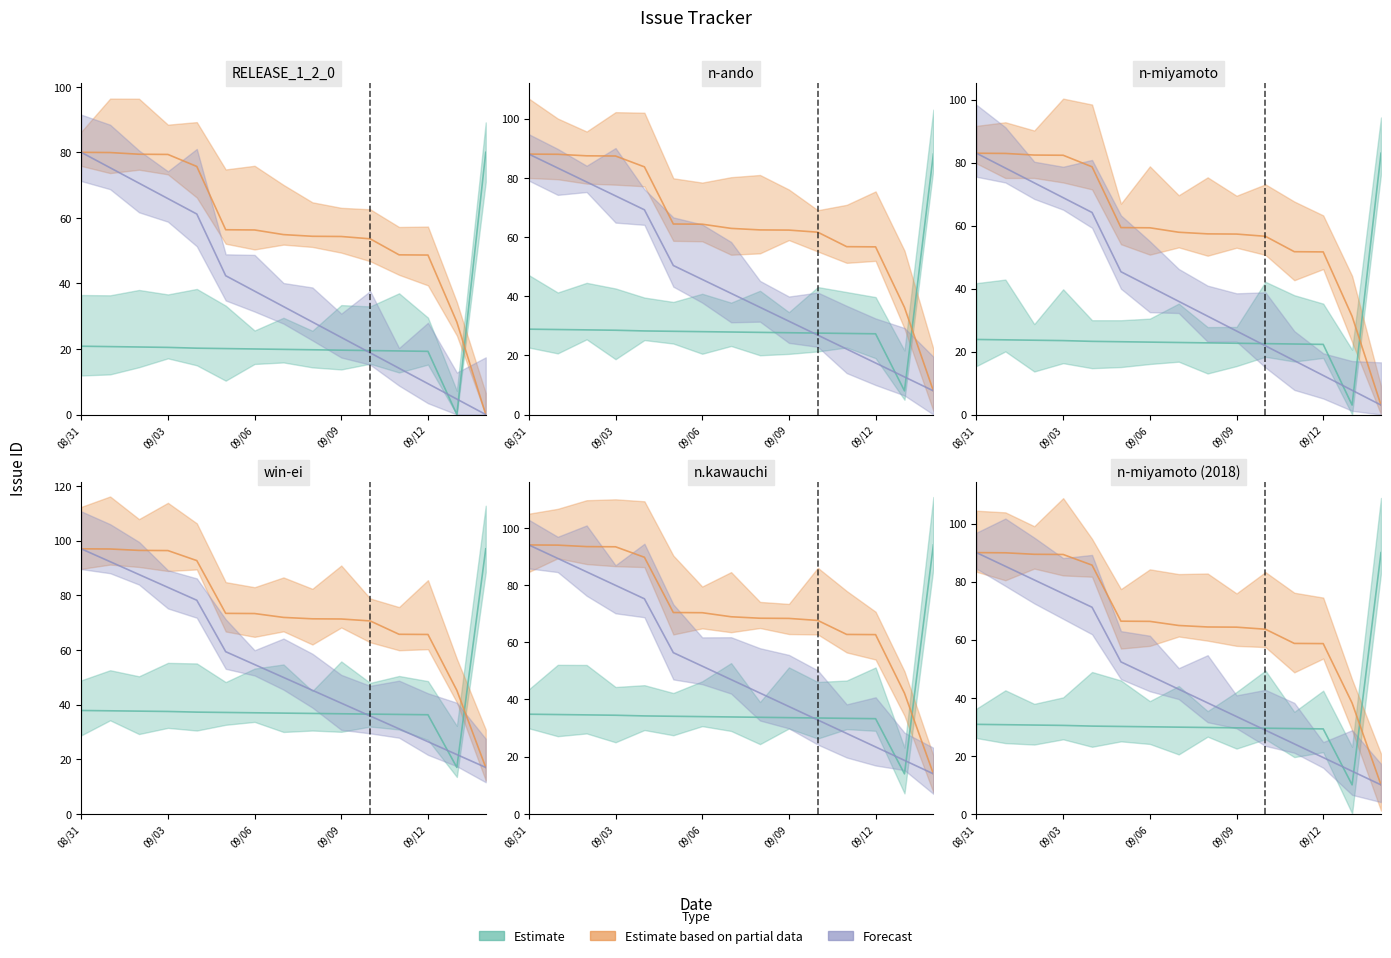

True or false: Forecast has a value of 6.0 at 2017/09/09.

False